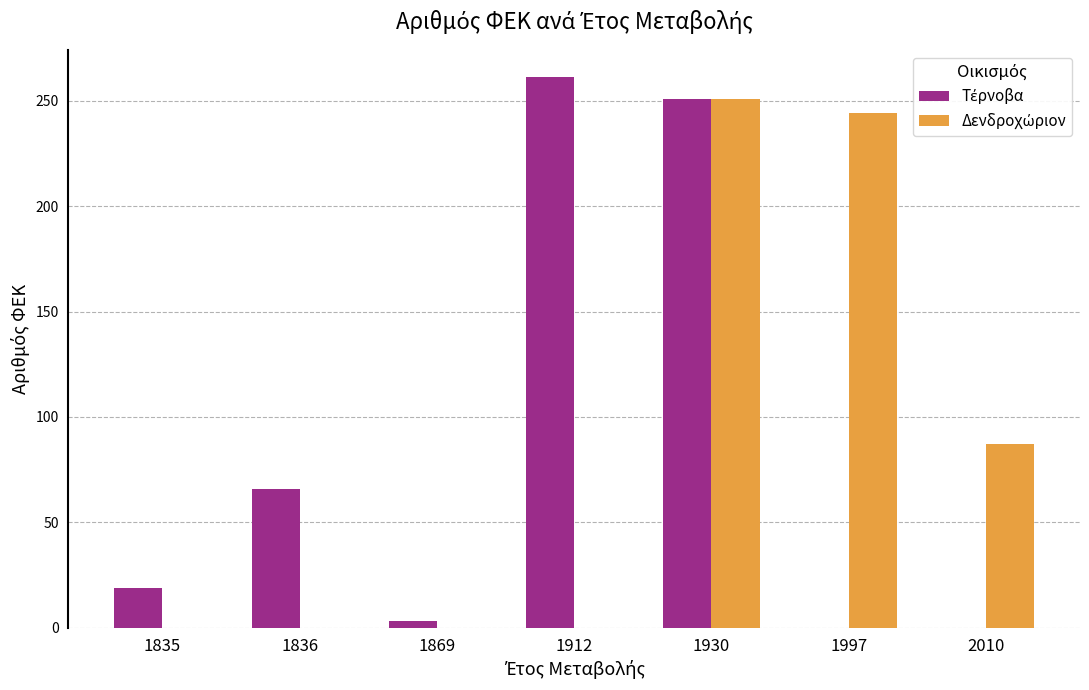

At which category is the sum across all series the highest?

1930